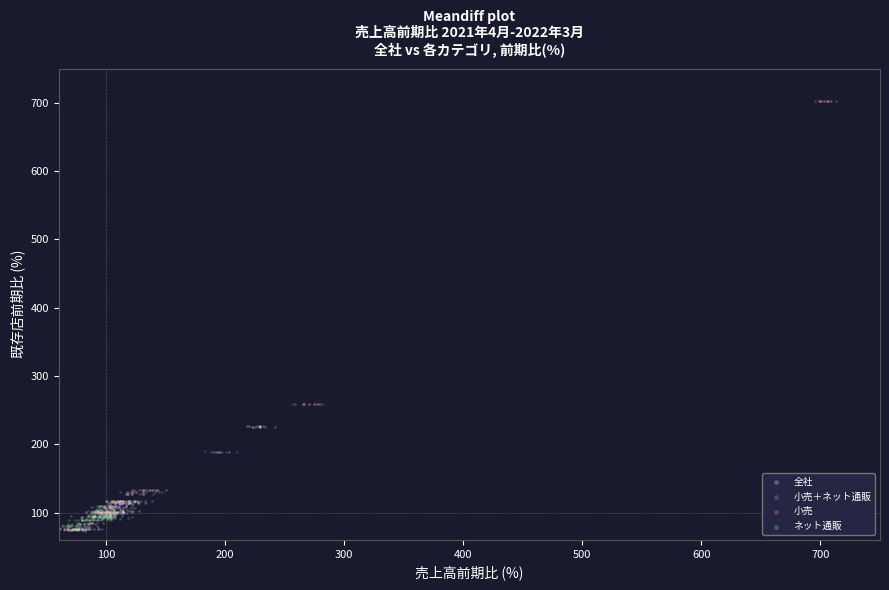

Which series has the widest spread of Y values?

小売